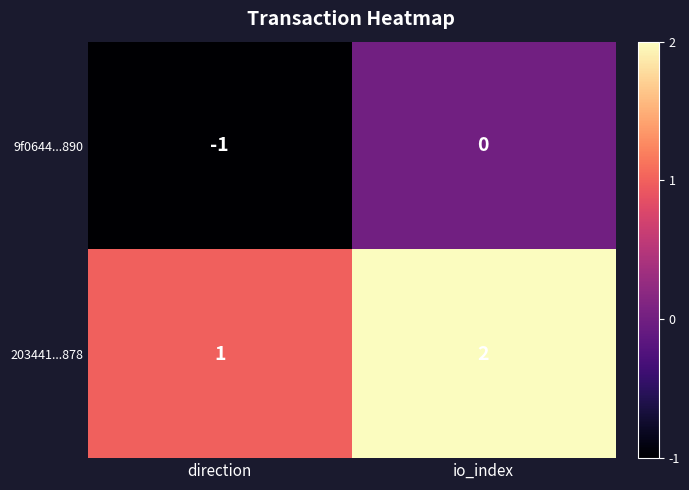

What is the difference between the highest and lowest values at direction?

2